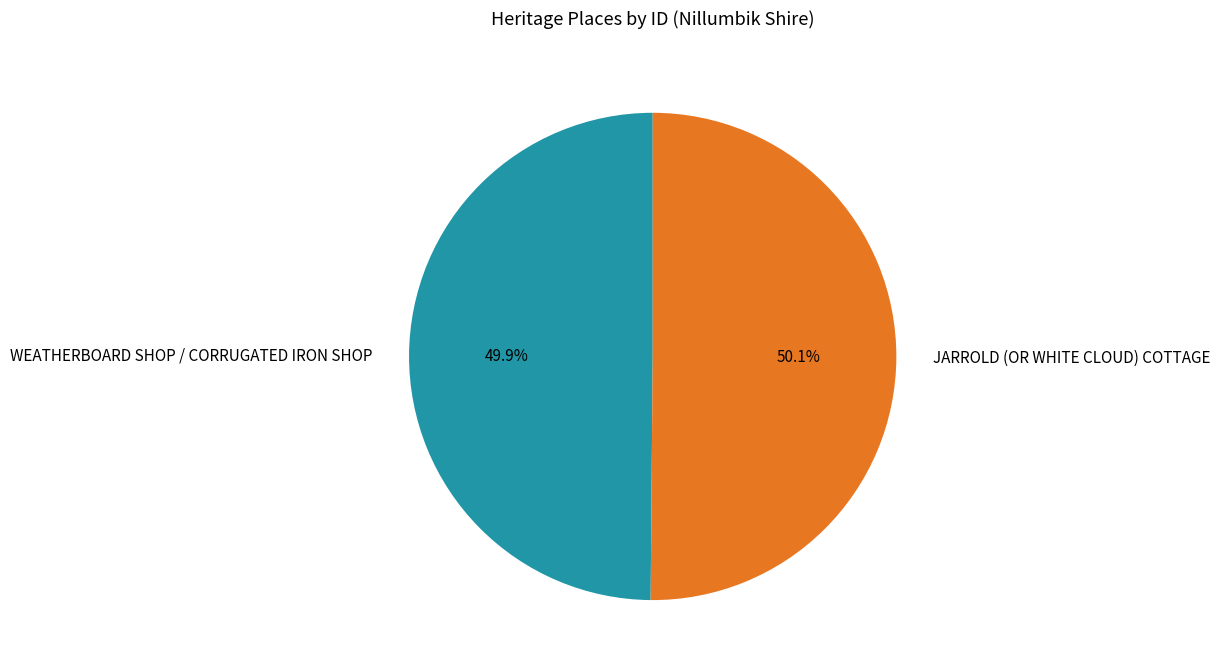

What percentage do WEATHERBOARD SHOP / CORRUGATED IRON SHOP and JARROLD (OR WHITE CLOUD) COTTAGE together represent?

100.0%